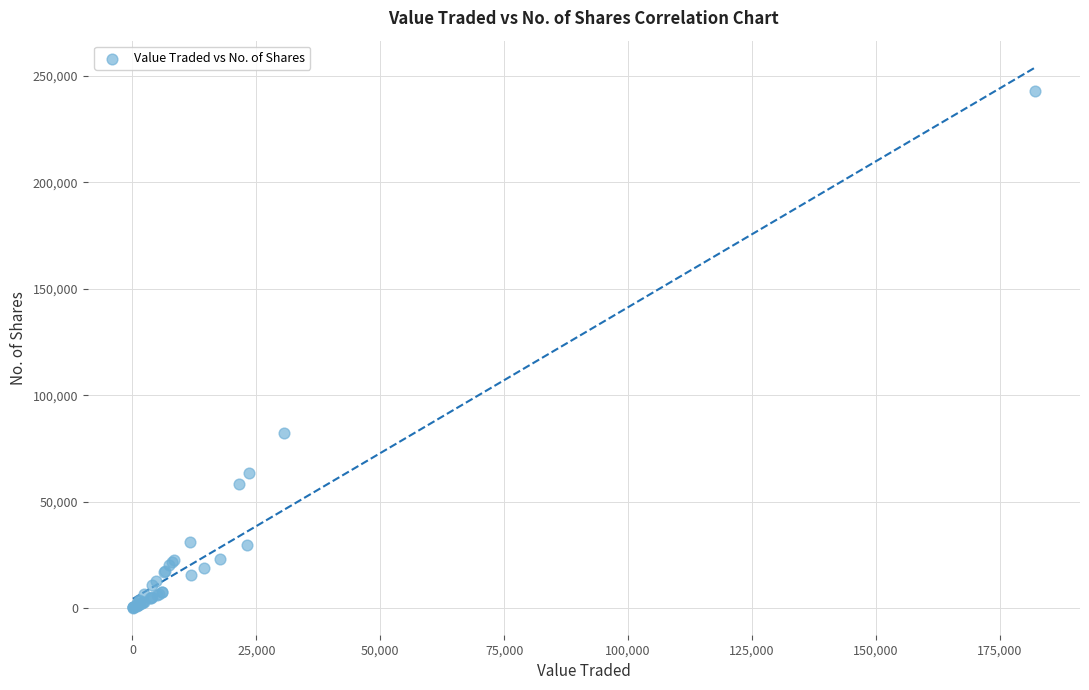

What Y value in the scatter plot is closest to 121462?

82434